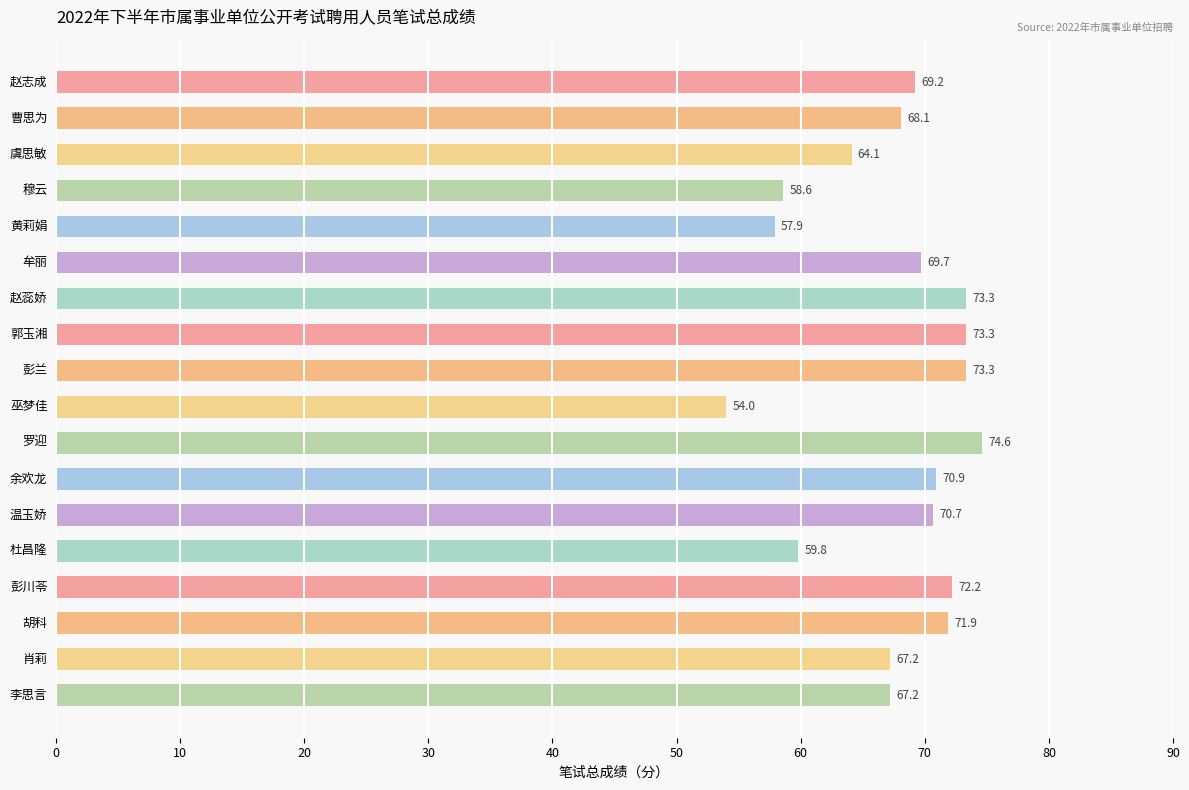

What is the approximate value at 赵志成?

69.2